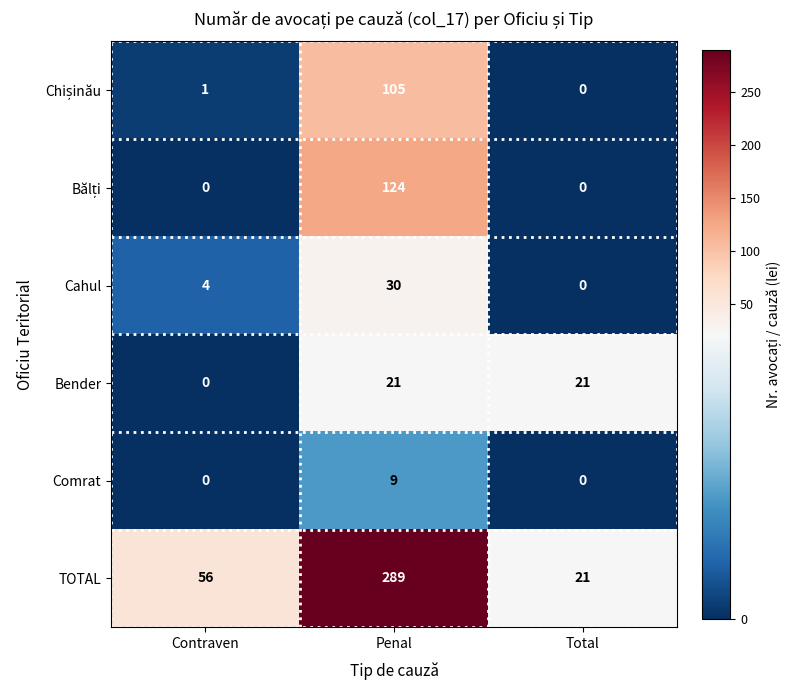

Which series has the largest total across all categories?

TOTAL